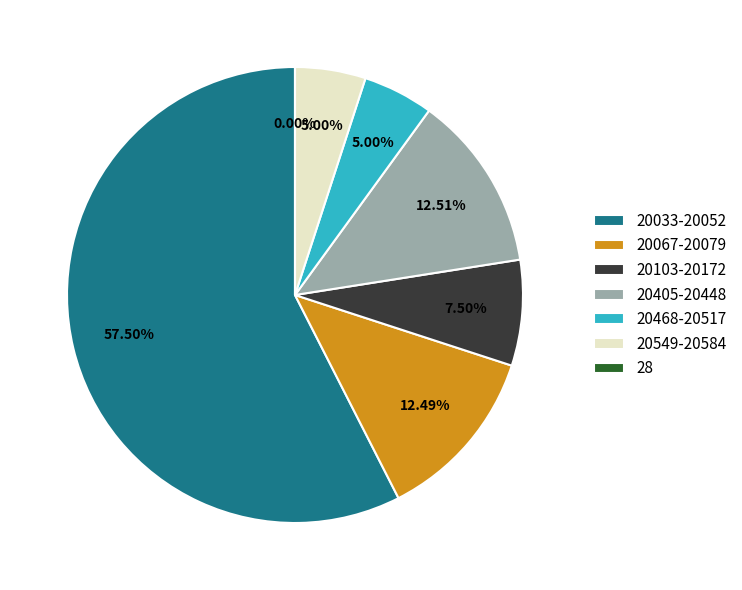

True or false: 20517-20549 accounts for 17% of the total.

False